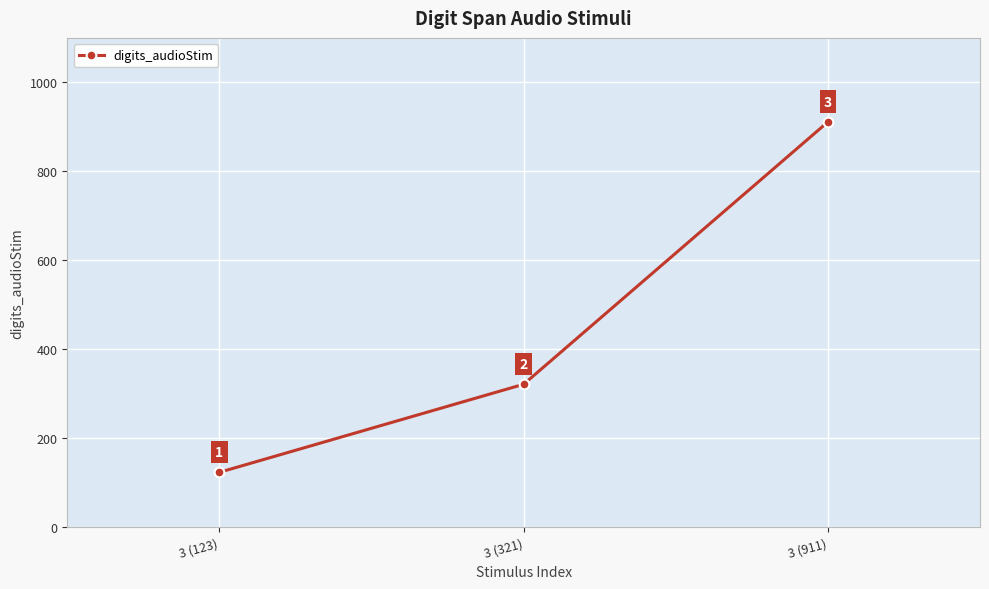

List the labels in order of value, largest first.

3 (911), 3 (321), 3 (123)